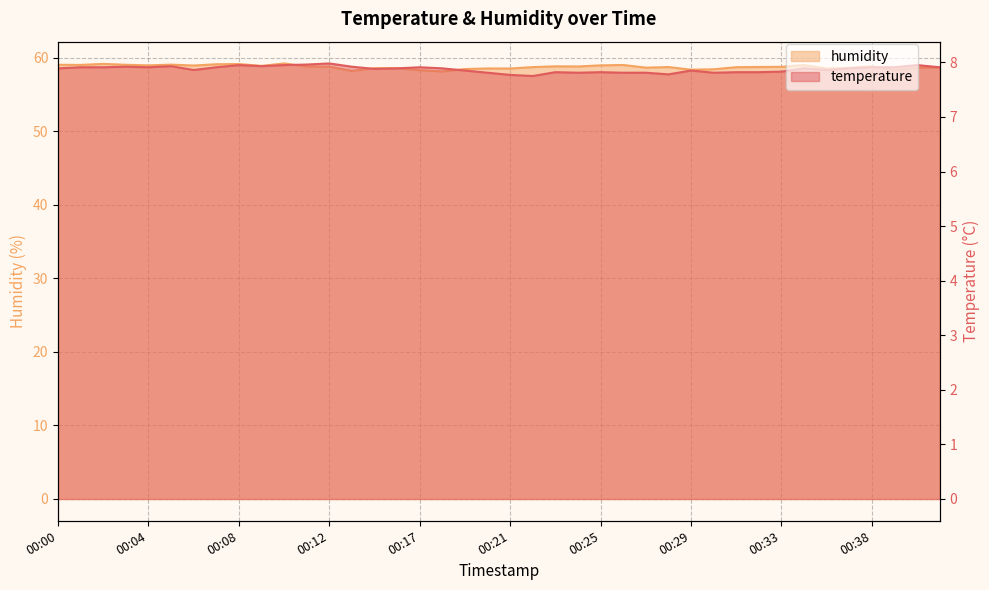

Which category has the highest value in the humidity series?

00:10